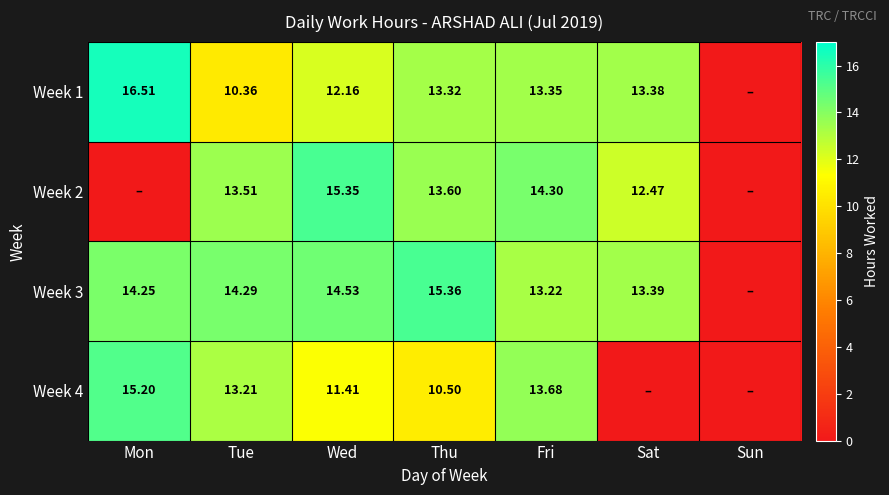

Is it true that Week 2 equals 12.5 at Sat?

True